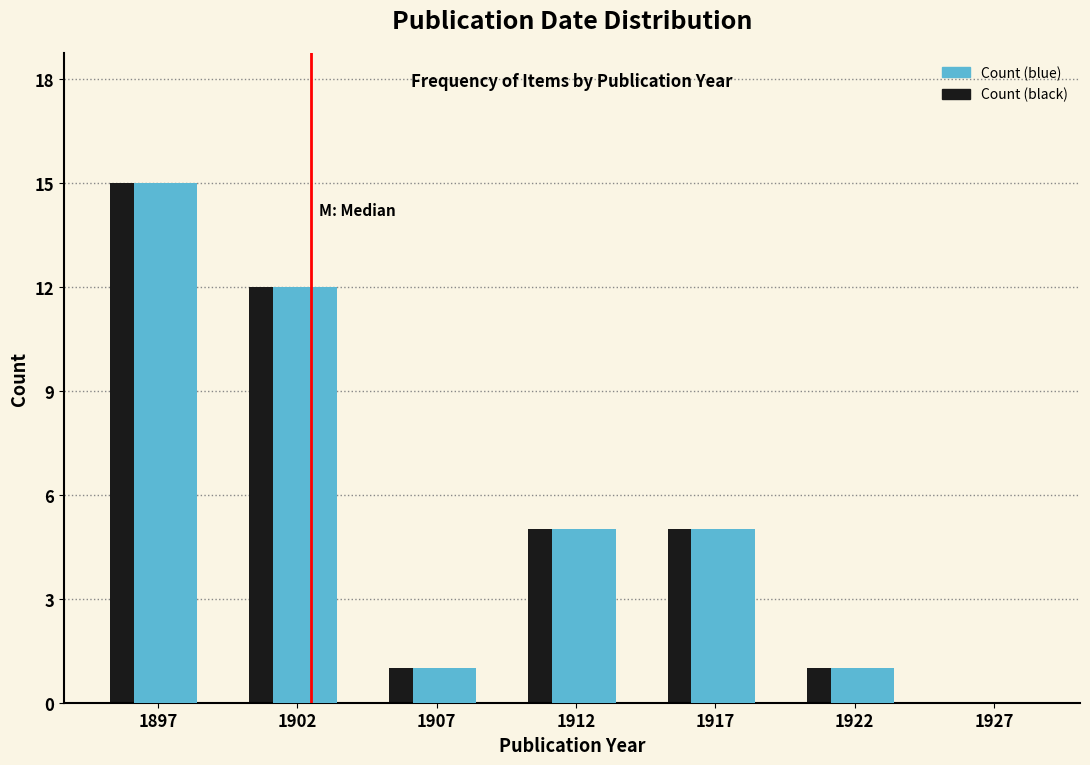

At which category is the sum across all series the highest?

1897